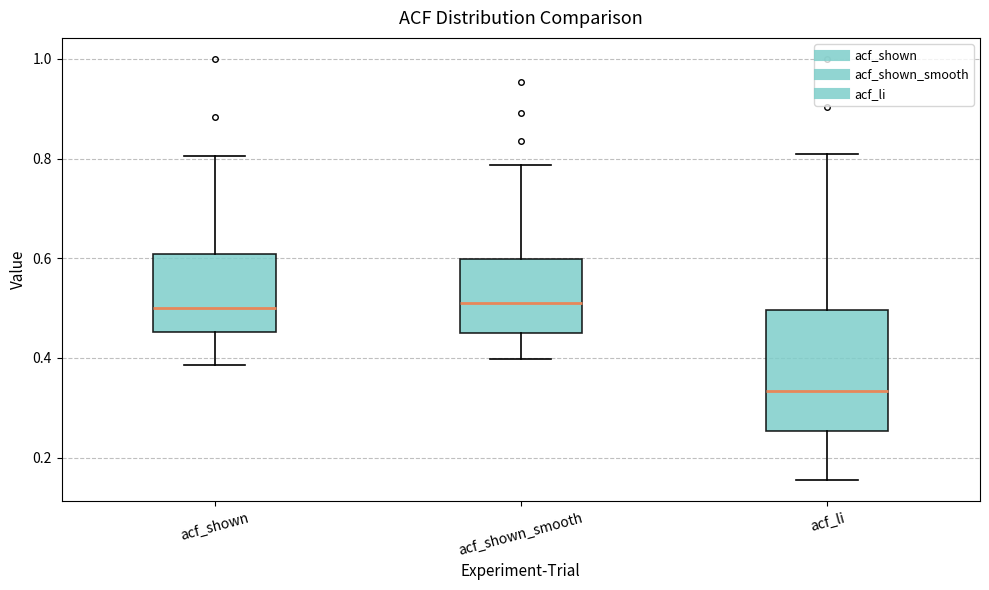

Reading left to right, read every box against the y-axis: the position of its median line, the range the box covers, and the ends of its whiskers. The values are not printed on the chart, so give them approximately, as read against the axis.

acf_shown: median 0.50, box 0.46 to 0.60, whiskers 0.38 to 0.80
acf_shown_smooth: median 0.52, box 0.44 to 0.60, whiskers 0.40 to 0.78
acf_li: median 0.34, box 0.26 to 0.50, whiskers 0.16 to 0.82